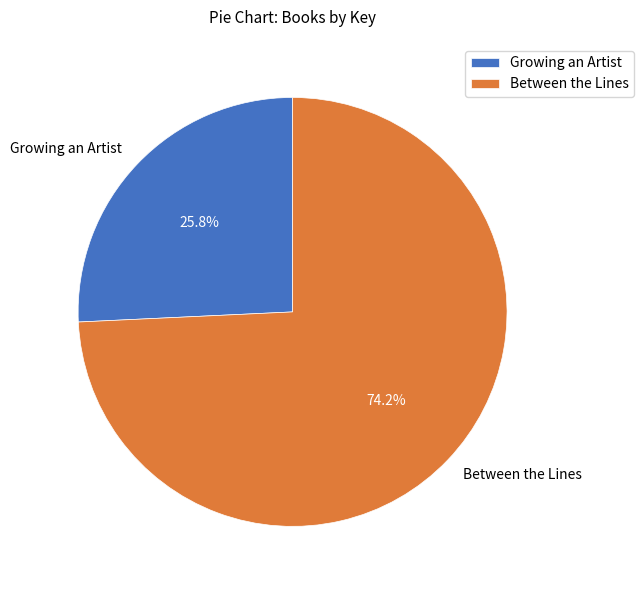

To the nearest percent, what is the combined percentage of Between the Lines and Growing an Artist?

100%